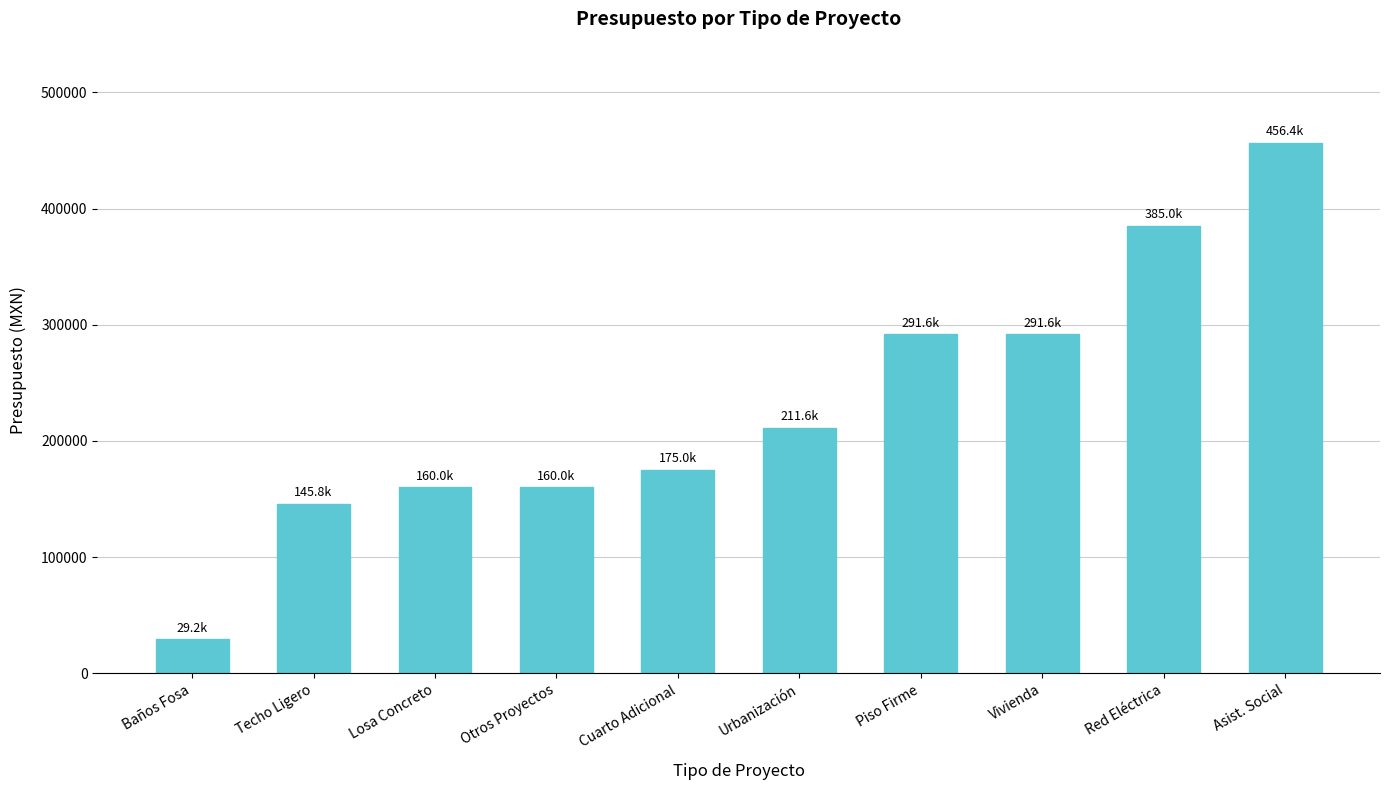

Are the bars horizontal?

No